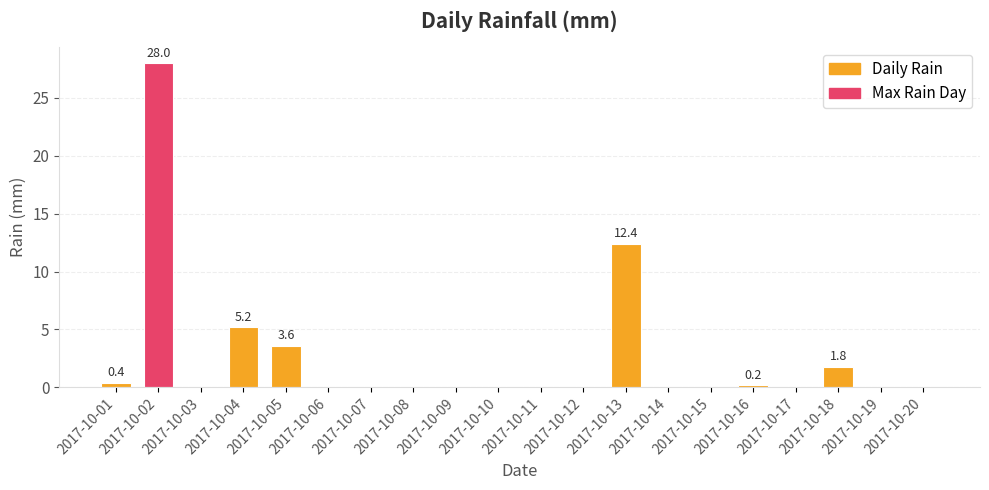

Reading right to left, extract all data points from this chart.

0.0	0.0	1.8	0.0	0.2	0.0	0.0	12.4	0.0	0.0	0.0	0.0	0.0	0.0	0.0	3.6	5.2	0.0	28.0	0.4